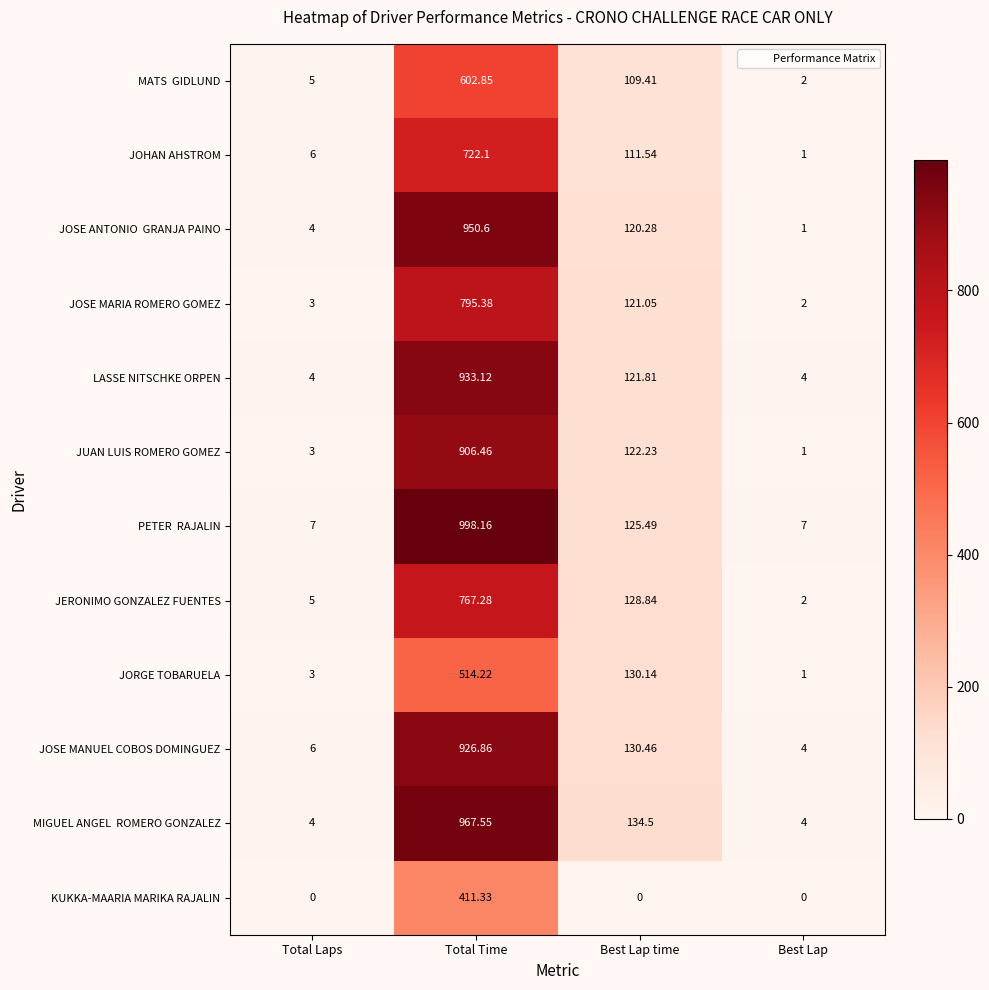

At which label is JORGE TOBARUELA closest to 257?

Best Lap time